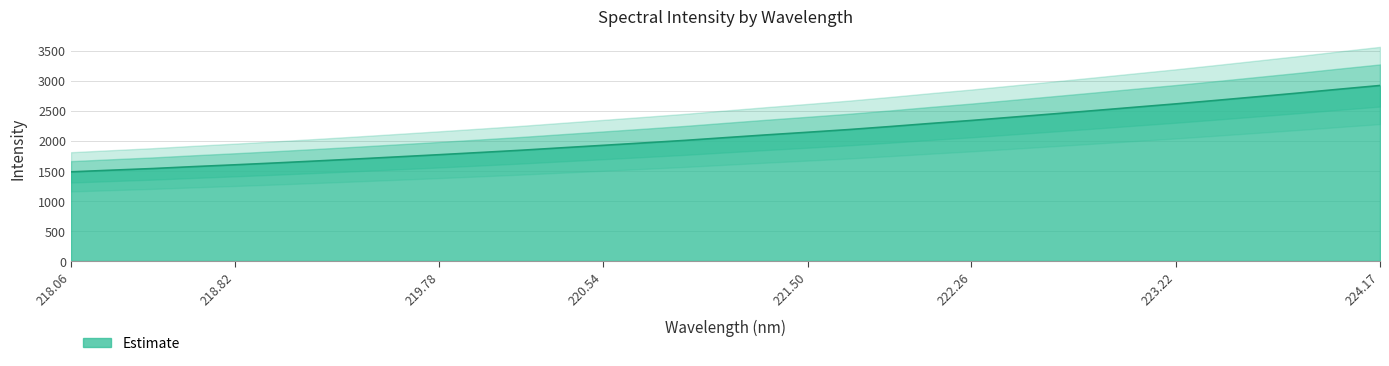

Reading right to left, list all the values displayed in this chart.

2919.7	2857.9	2794.2	2733.3	2672.8	2613.7	2558.3	2502.1	2447.1	2392.6	2338.1	2288.4	2236.1	2186.4	2141.8	2098.5	2052.9	2006.4	1964.9	1924.2	1883.8	1842.8	1805.4	1768.7	1733.3	1698.2	1664.2	1631.2	1600.1	1570.3	1538.3	1511.3	1483.2